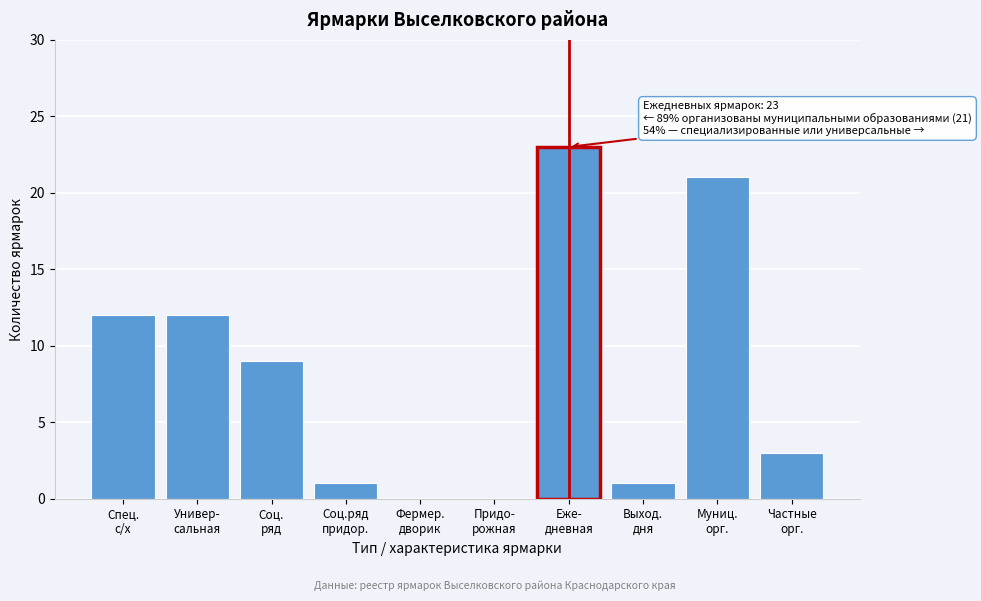

What is the sum of all values?

82